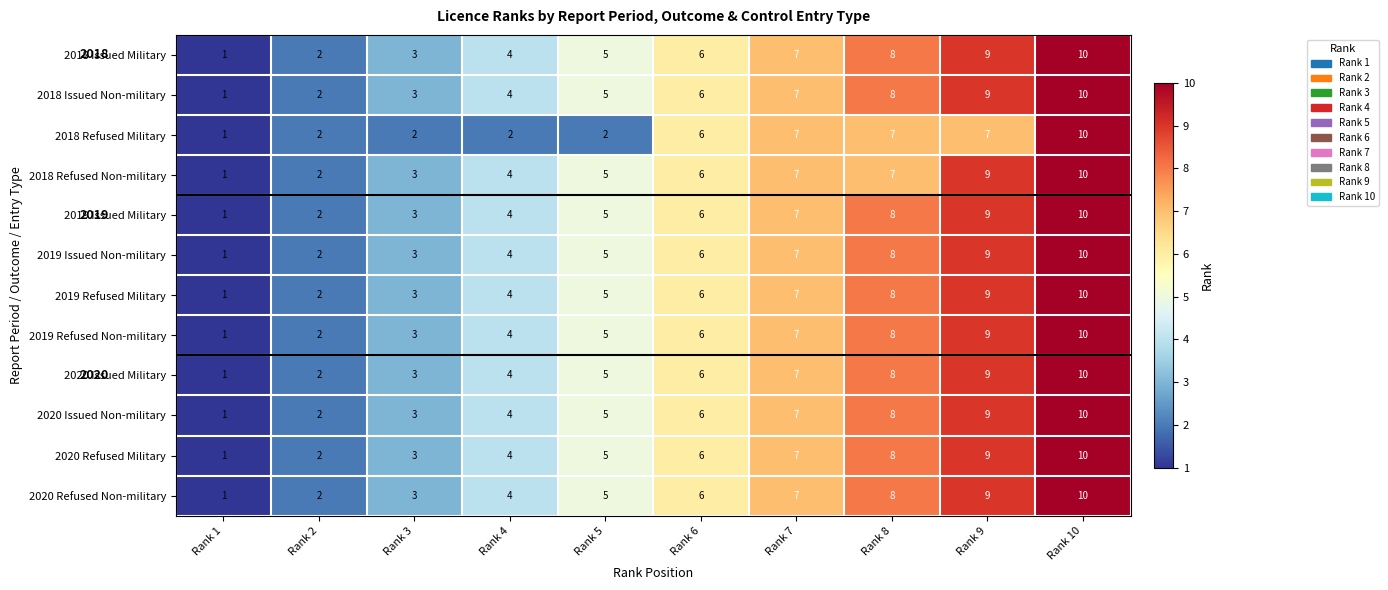

Is it true that 2018 Issued Non-military equals 17 at Rank 10?

False